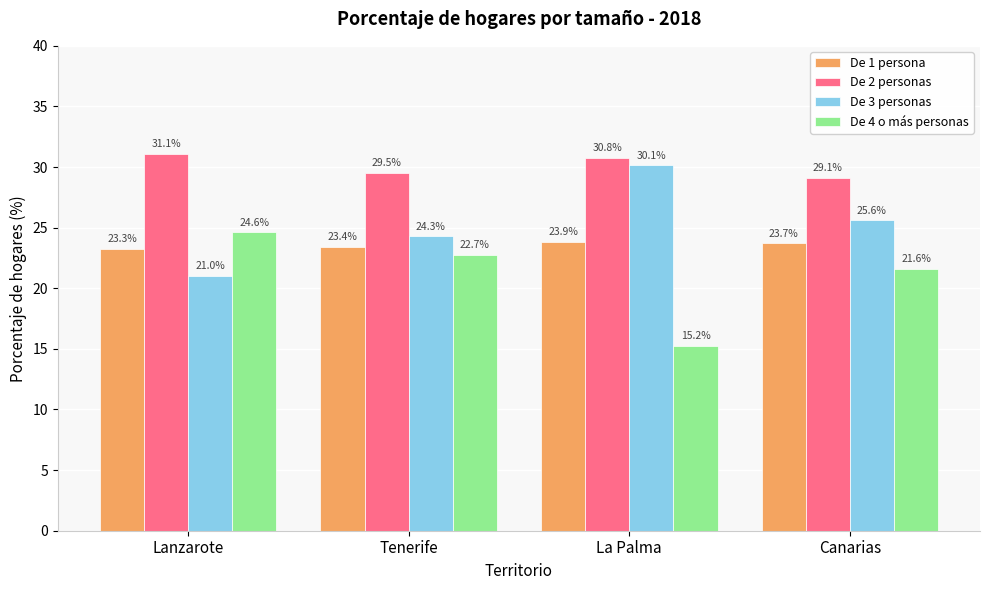

At which label is De 3 personas closest to 25?

Canarias